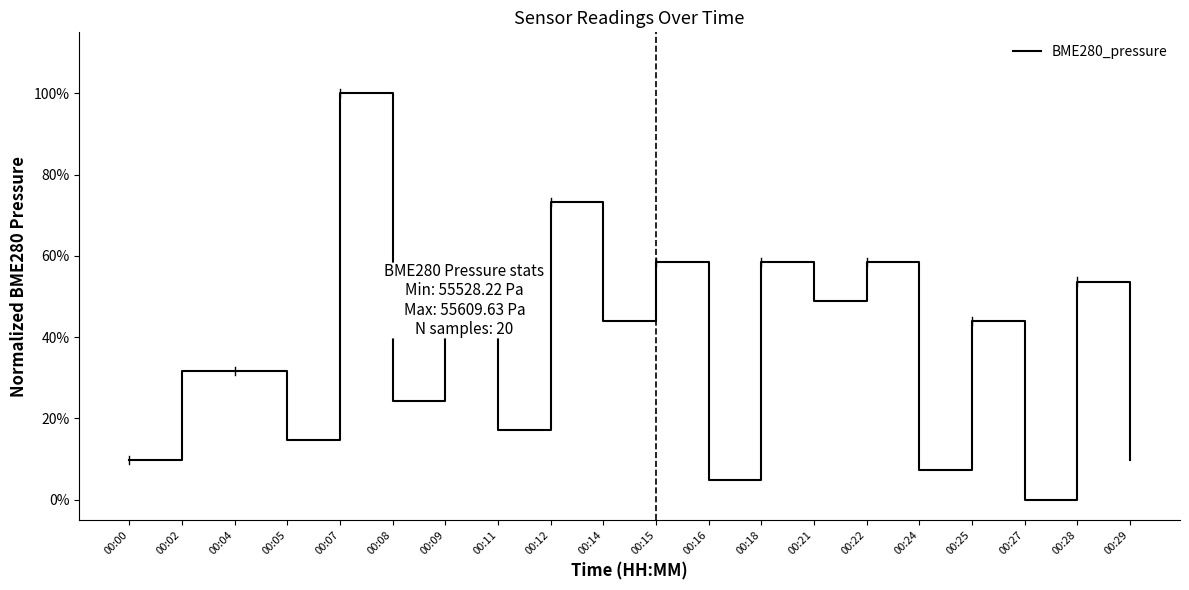

What is the difference between the values at 00:27 and 00:15?

0.6